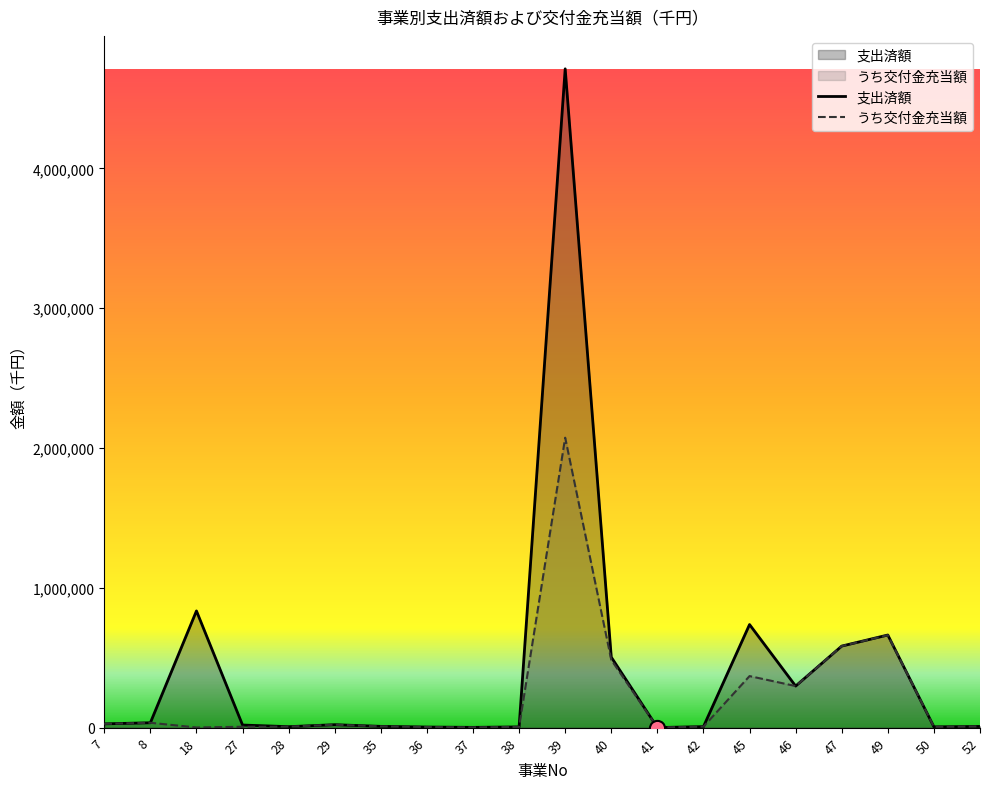

What is the total value across all series at 45?

1105999